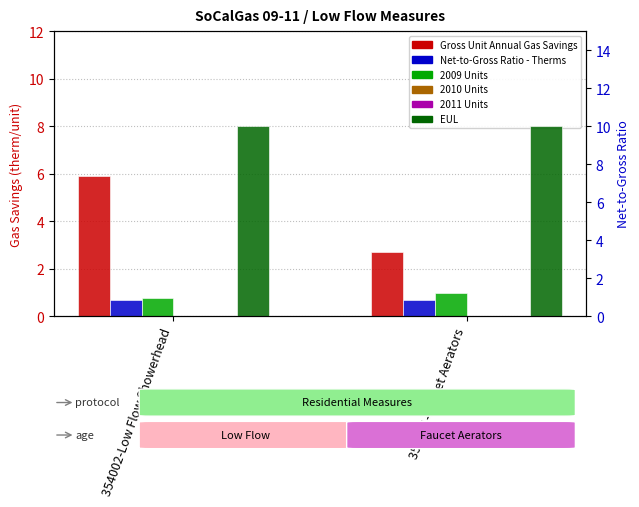

What is the highest value of the 2009 Units series?

1.0